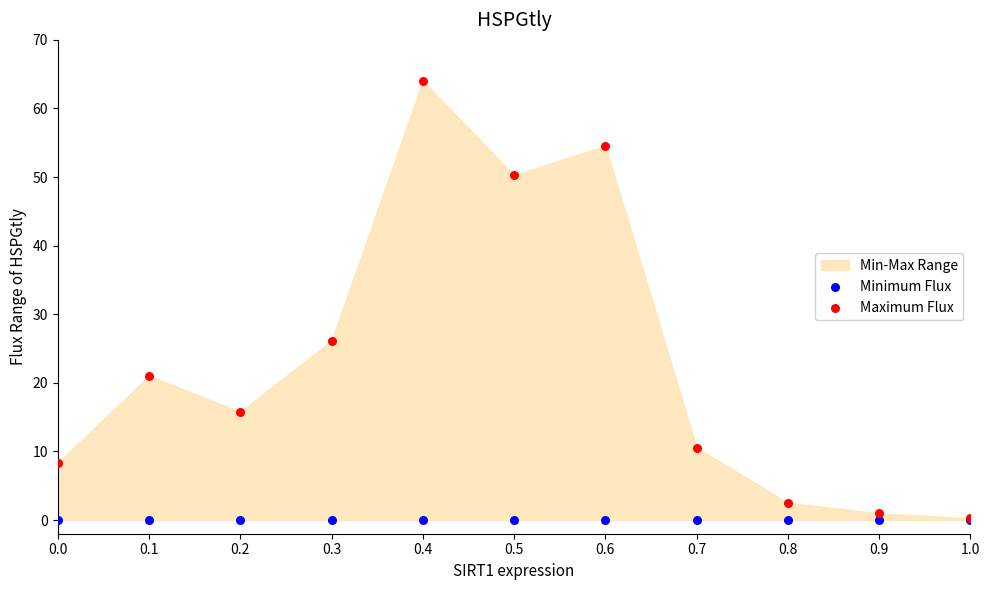

In the Maximum Flux series, what Y value is closest to 32?

26.2